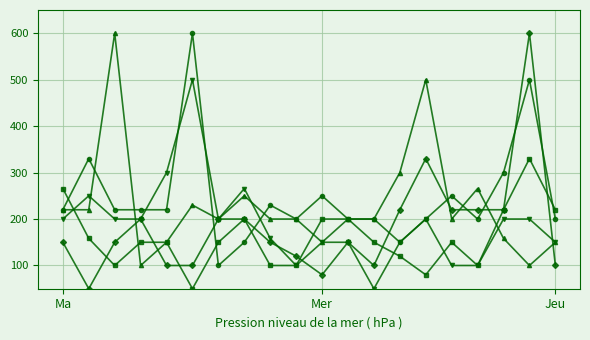

What is the greatest value displayed?

600.0